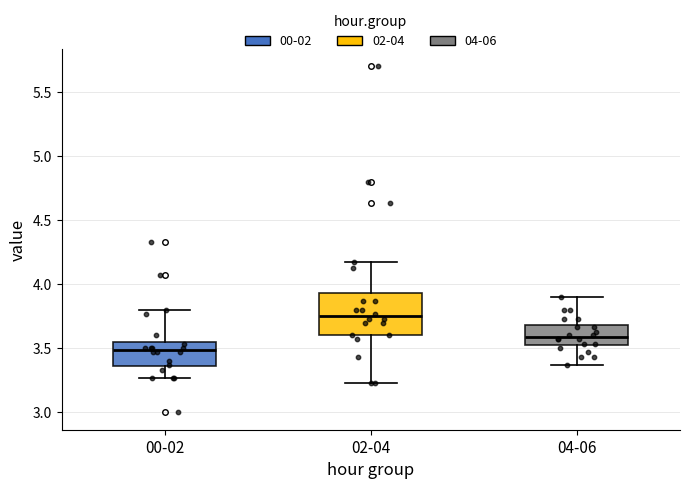

Reading left to right, read every box against the y-axis: the position of its median line, the range the box covers, and the ends of its whiskers. The values are not printed on the chart, so give them approximately, as read against the axis.

00-02: median 3.50, box 3.35 to 3.55, whiskers 3.25 to 3.80
02-04: median 3.75, box 3.60 to 3.95, whiskers 3.25 to 4.15
04-06: median 3.60, box 3.50 to 3.70, whiskers 3.35 to 3.90